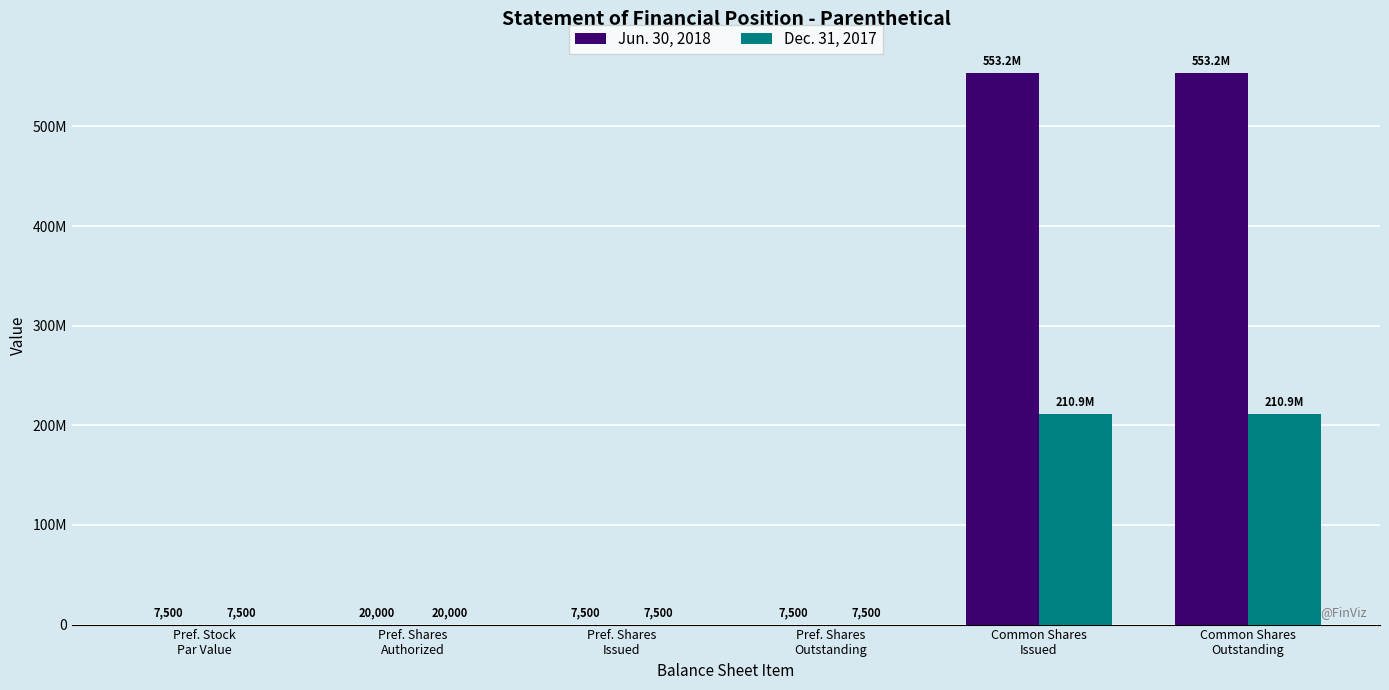

Rank the series at Pref. Stock
Par Value from highest to lowest value.

Jun. 30, 2018, Dec. 31, 2017